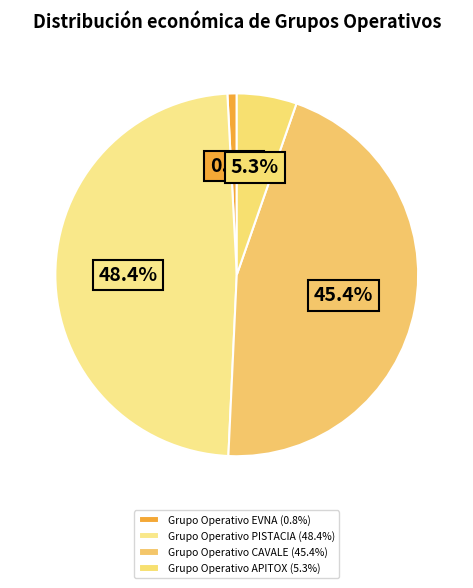

To the nearest percent, what percentage of the pie is Grupo Operativo EVNA?

1%